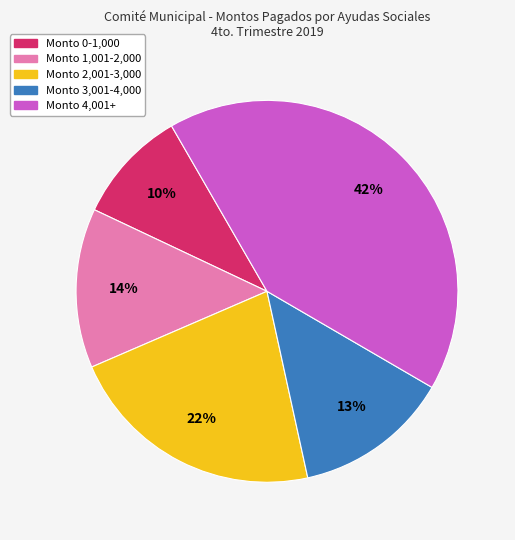

Does any single category account for the majority?

No